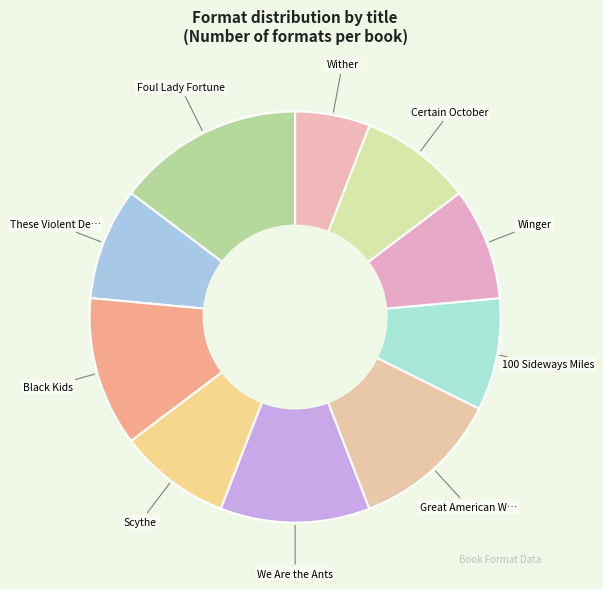

Count the number of slices in the pie.

10